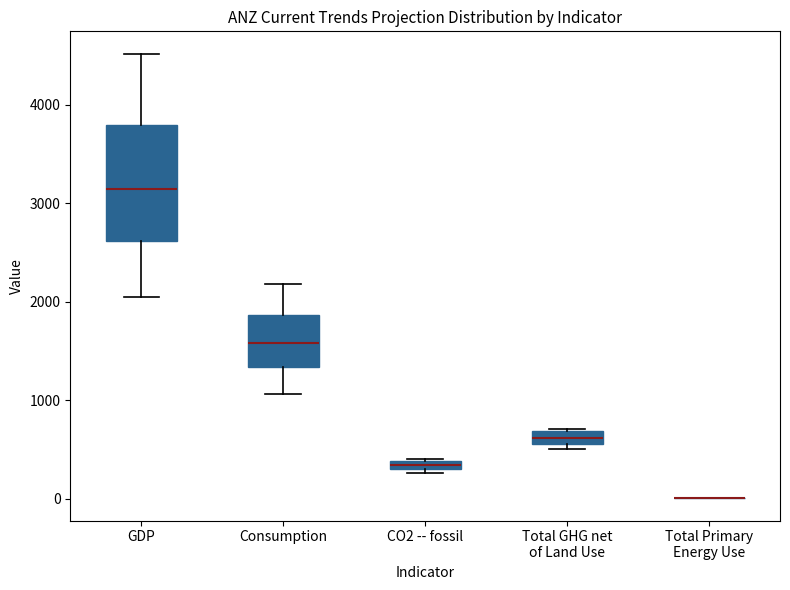

Which box is the tallest, from its lower edge to its upper edge?

GDP